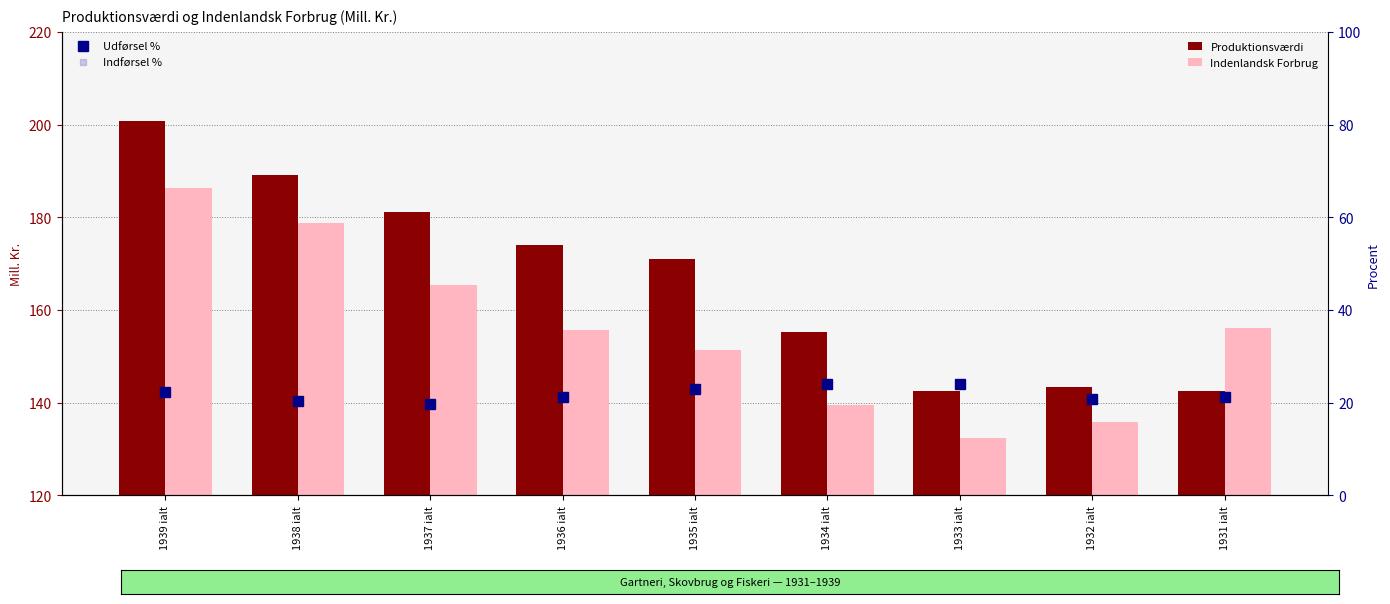

What is the average value of the Udførsel % series?

21.9